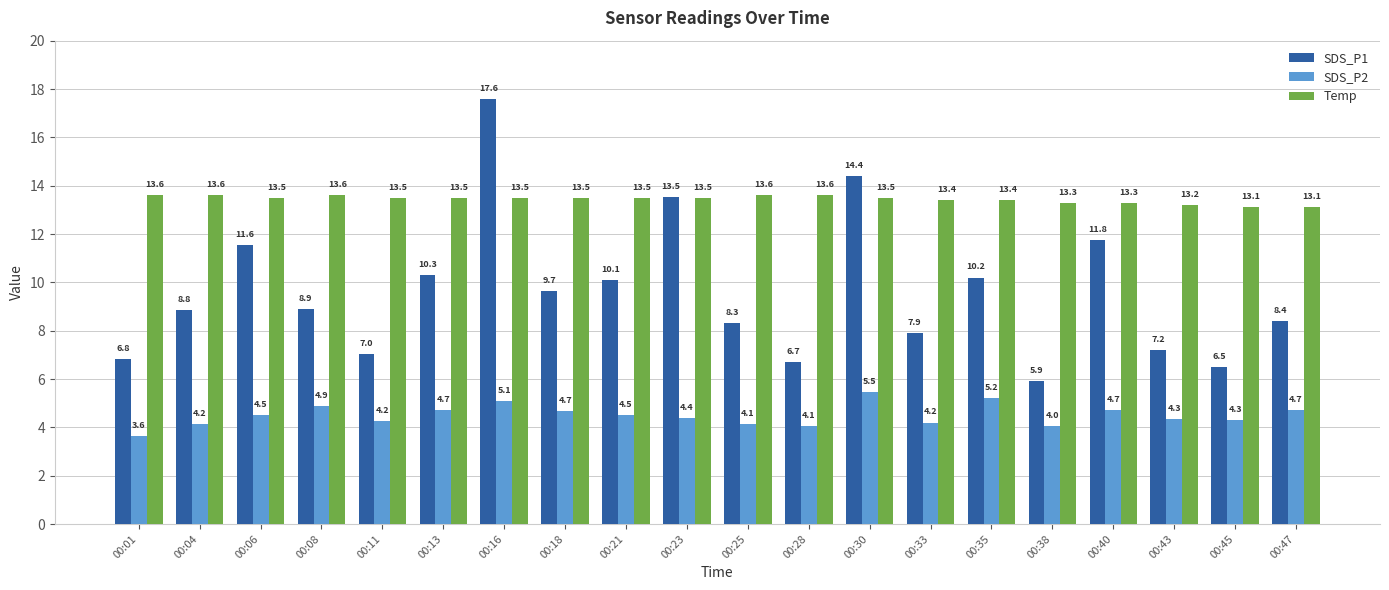

Is the value of SDS_P2 at 00:23 greater than the value of Temp at 00:18?

No